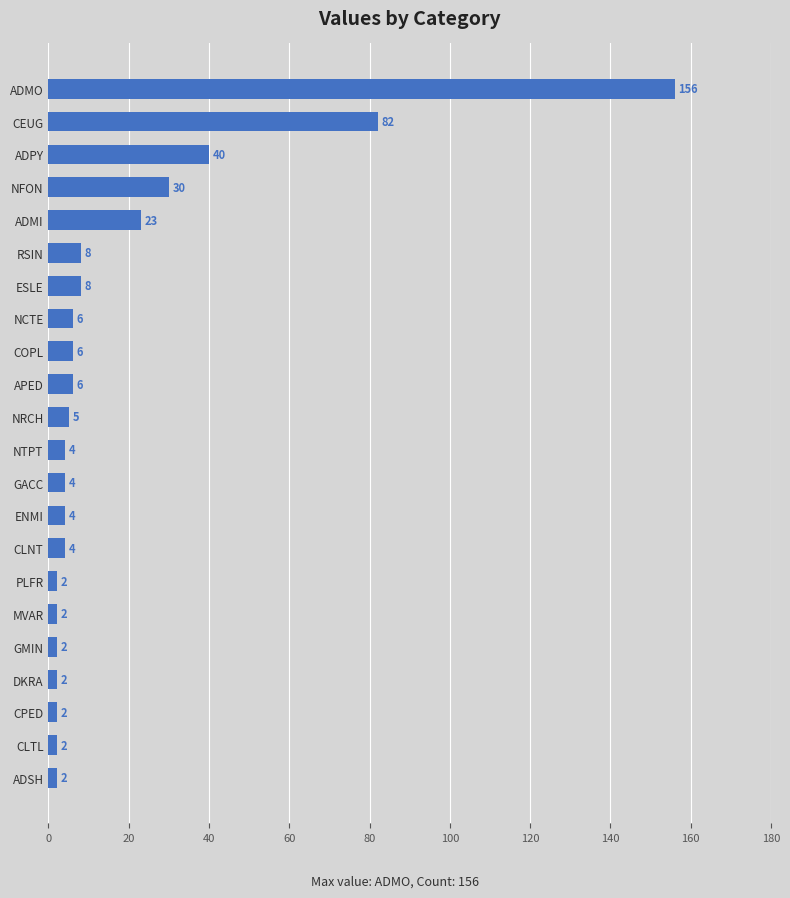

How many bars are there in total?

22